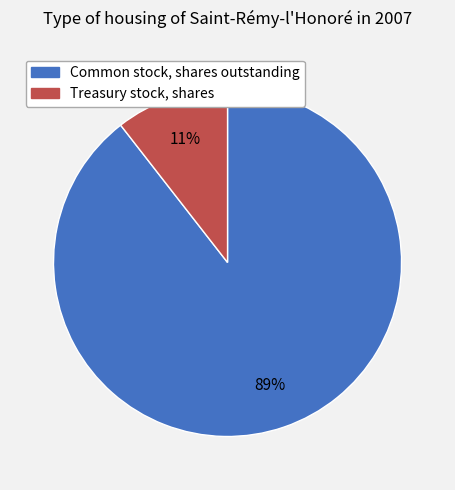

Which slice is the smallest?

Treasury stock, shares